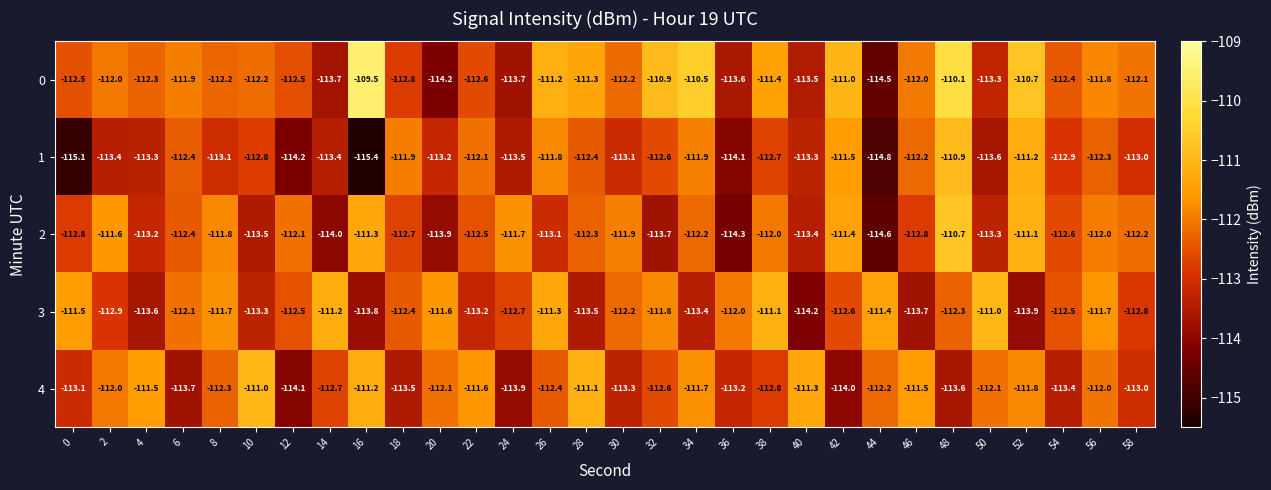

Rank the series at 22 from lowest to highest value.

3, 0, 2, 1, 4